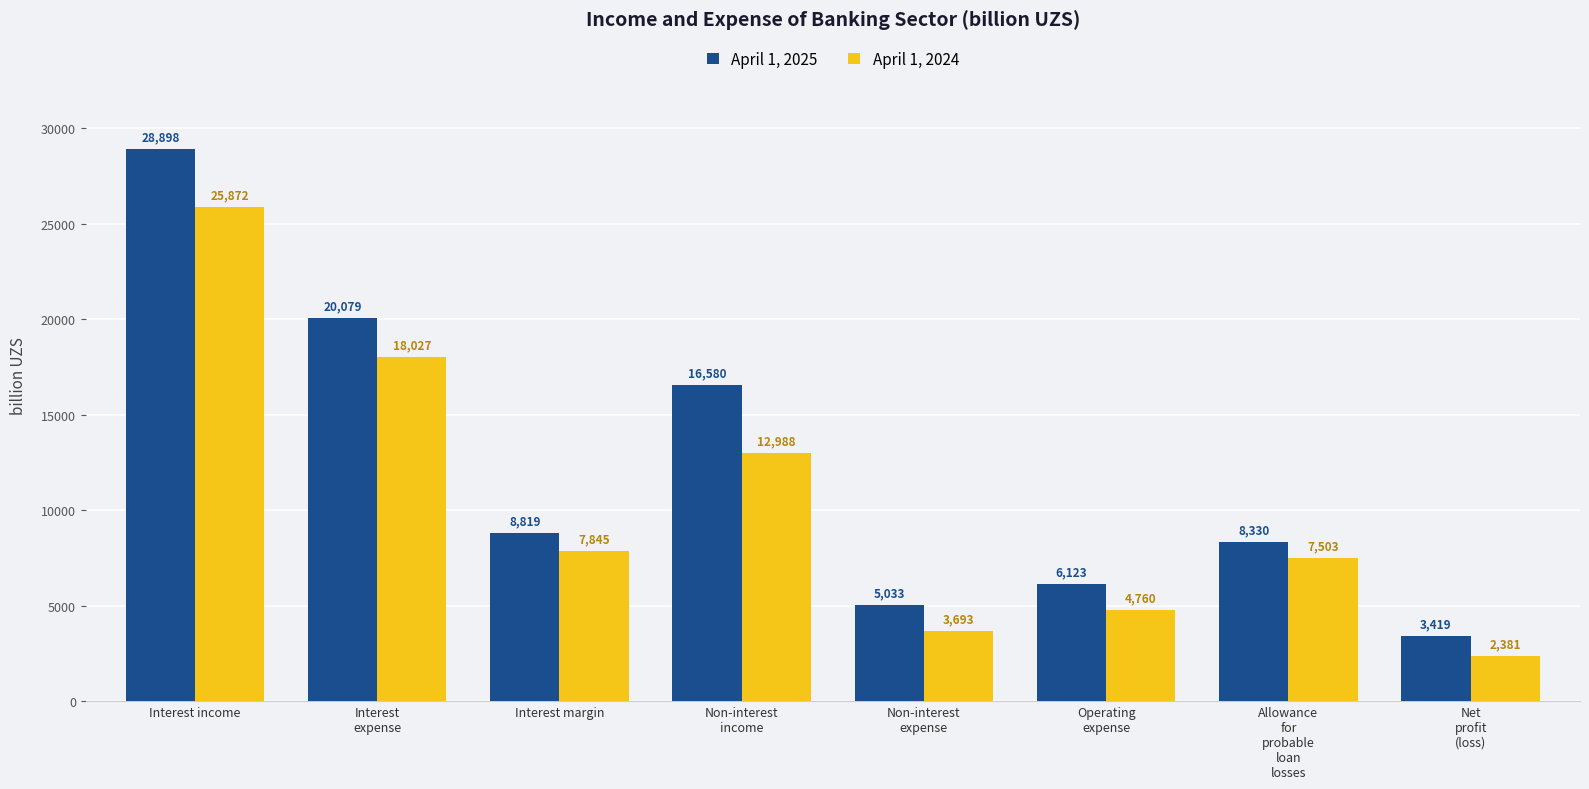

What is the lowest value of the April 1, 2024 series?

2381.1